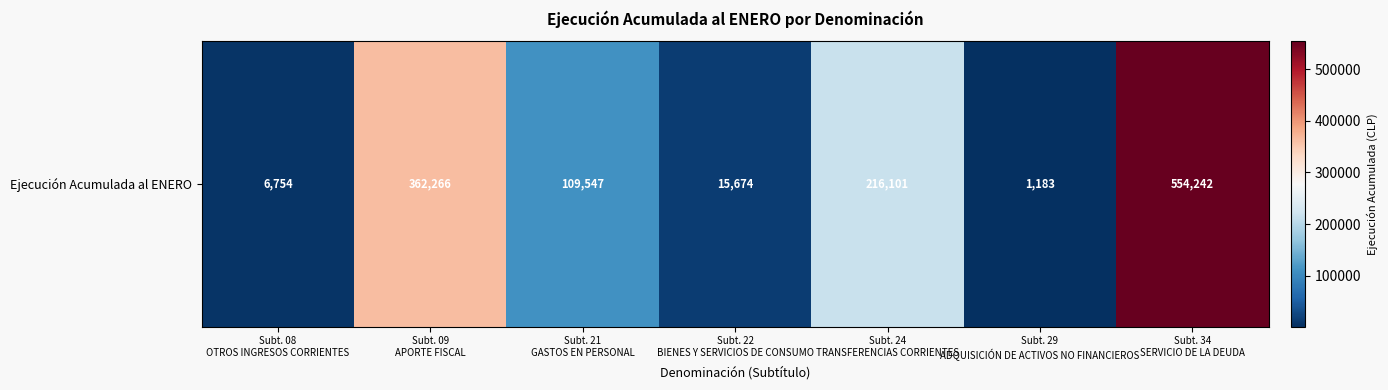

At which label does the data first exceed 109547?

Subt. 09
APORTE FISCAL